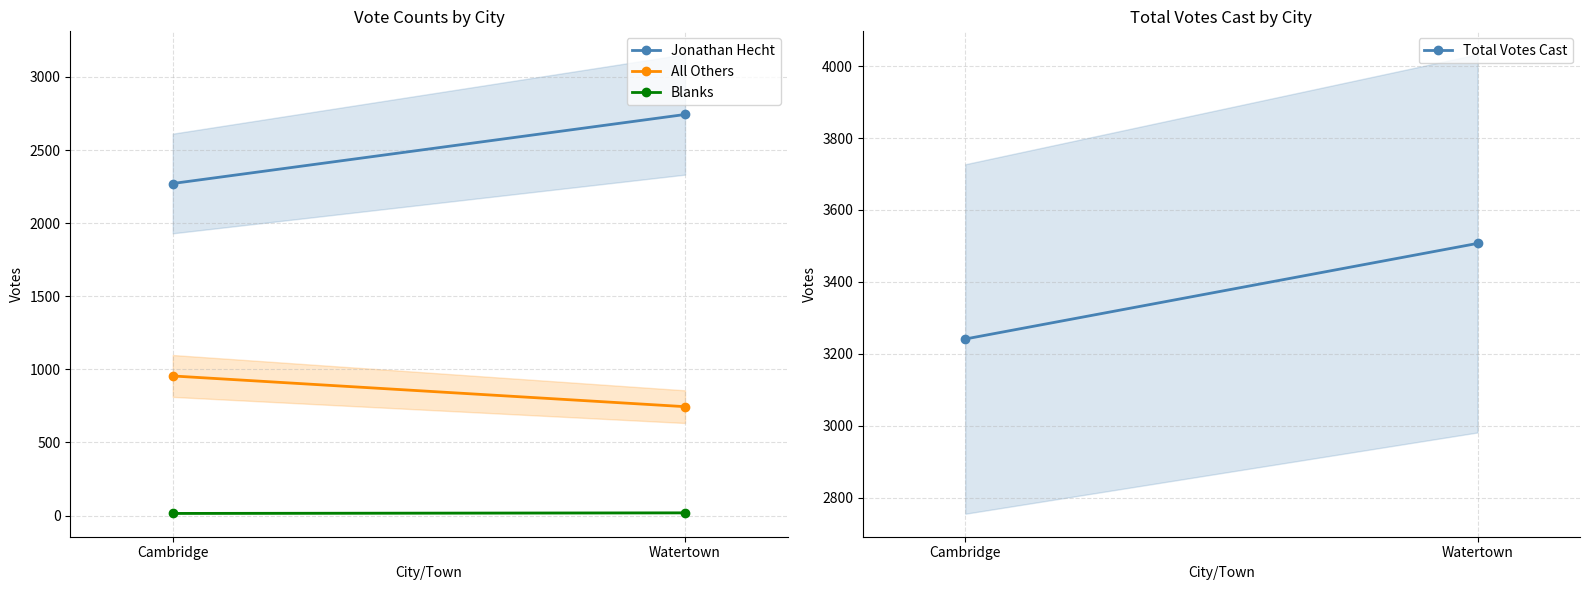

At how many categories does at least one series exceed 3267?

1